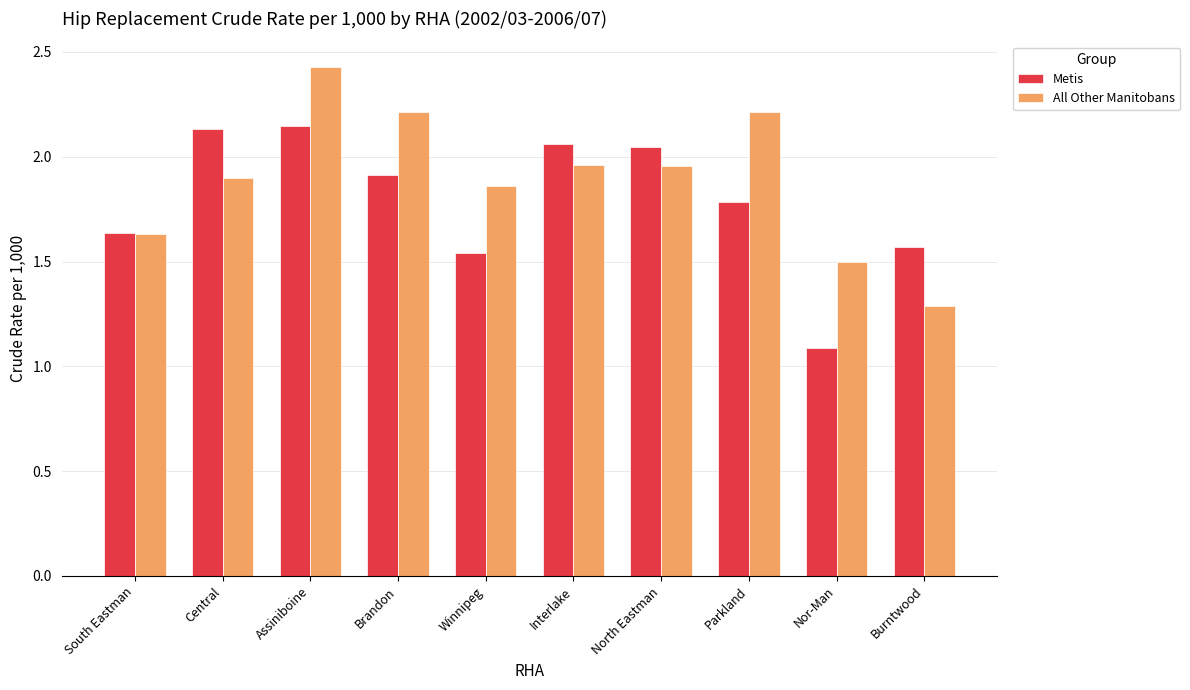

True or false: Metis has a value of 0.6 at Assiniboine.

False